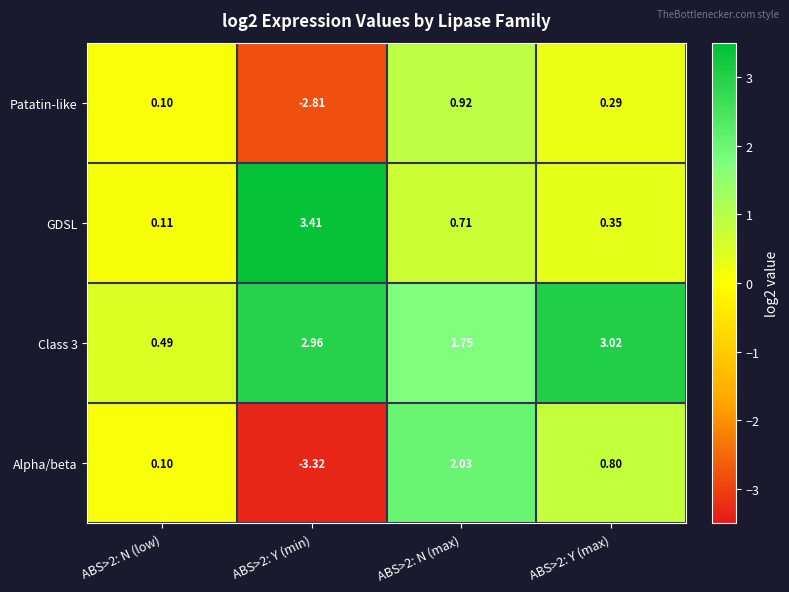

What is the spread (max minus min) of values at ABS>2: Y (max)?

2.7